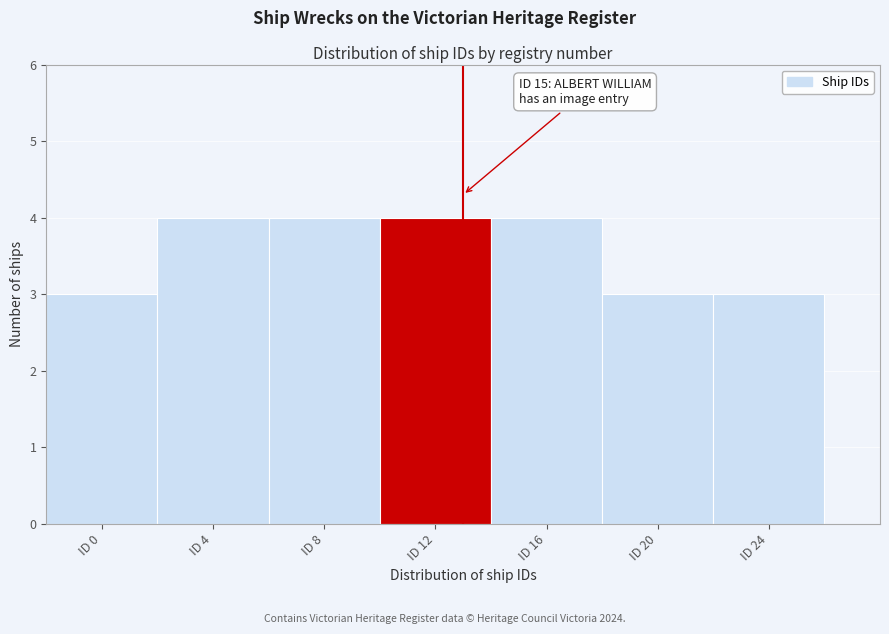

Reading left to right, transcribe all the data shown in this chart.

ID 0=3	ID 4=4	ID 8=4	ID 12=4	ID 16=4	ID 20=3	ID 24=3